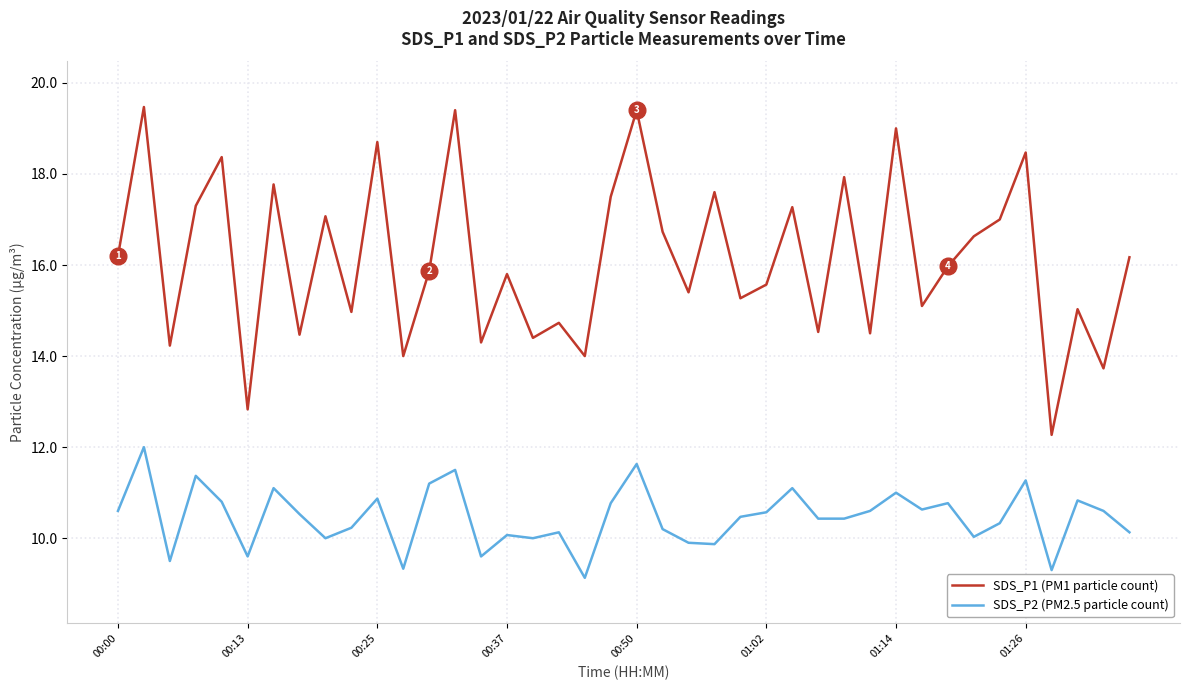

Rank the series by their maximum value, from highest to lowest.

SDS_P1 (PM1 particle count), SDS_P2 (PM2.5 particle count)